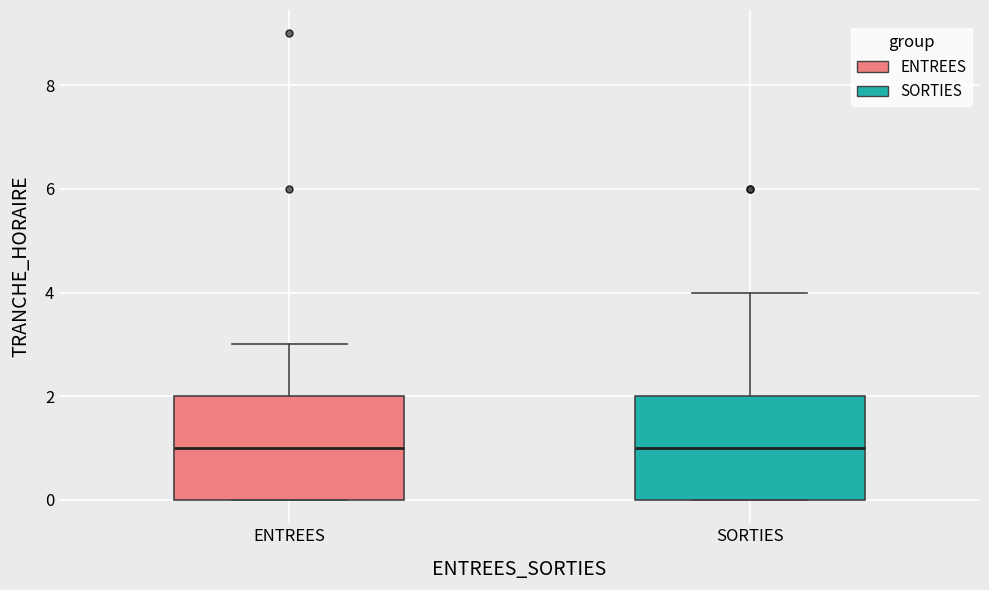

Reading left to right, transcribe this box plot: for each box, give where its median line is, the range the box spans, and where its two whiskers end, as read against the y-axis. The values are not printed on the chart, so give them approximately, as read against the axis.

ENTREES: median 1, box 0 to 2, whiskers 0 to 3
SORTIES: median 1, box 0 to 2, whiskers 0 to 4